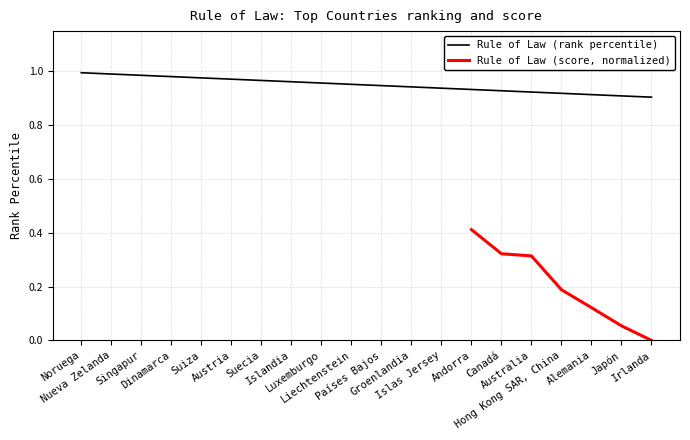

Rank the categories by value from highest to lowest.

Noruega, Nueva Zelanda, Singapur, Dinamarca, Suiza, Austria, Suecia, Islandia, Luxemburgo, Liechtenstein, Países Bajos, Groenlandia, Islas Jersey, Andorra, Canadá, Australia, Hong Kong SAR, China, Alemania, Japón, Irlanda